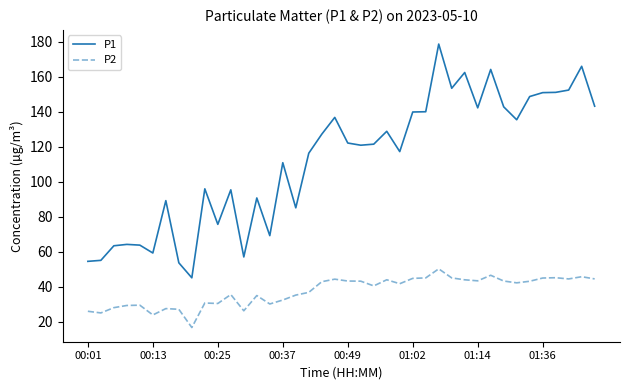

Rank the series by their average value, from highest to lowest.

P1, P2